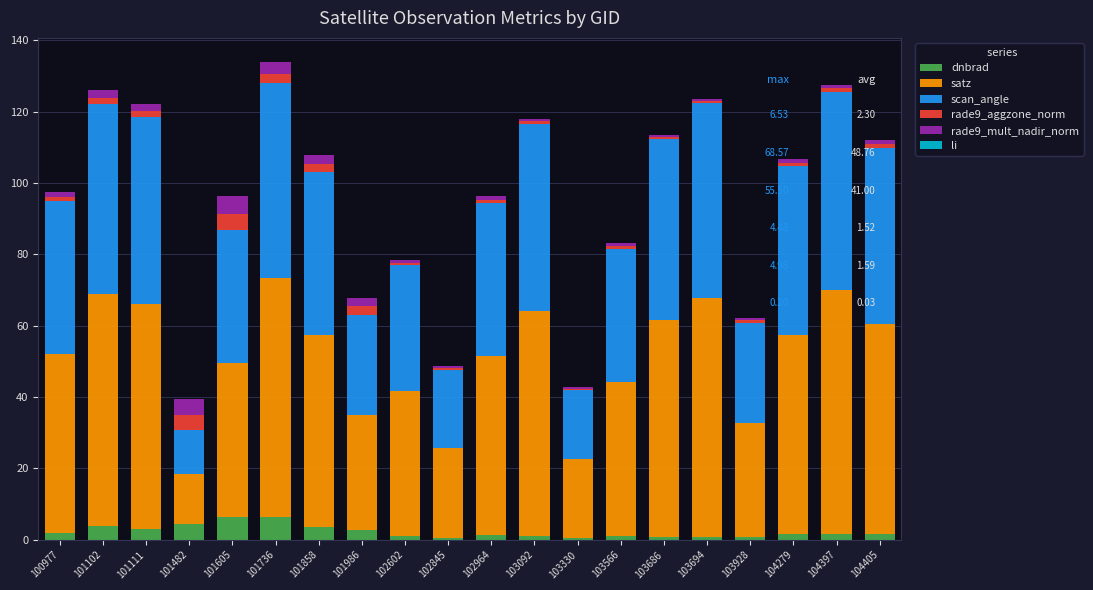

Are the bars horizontal?

No